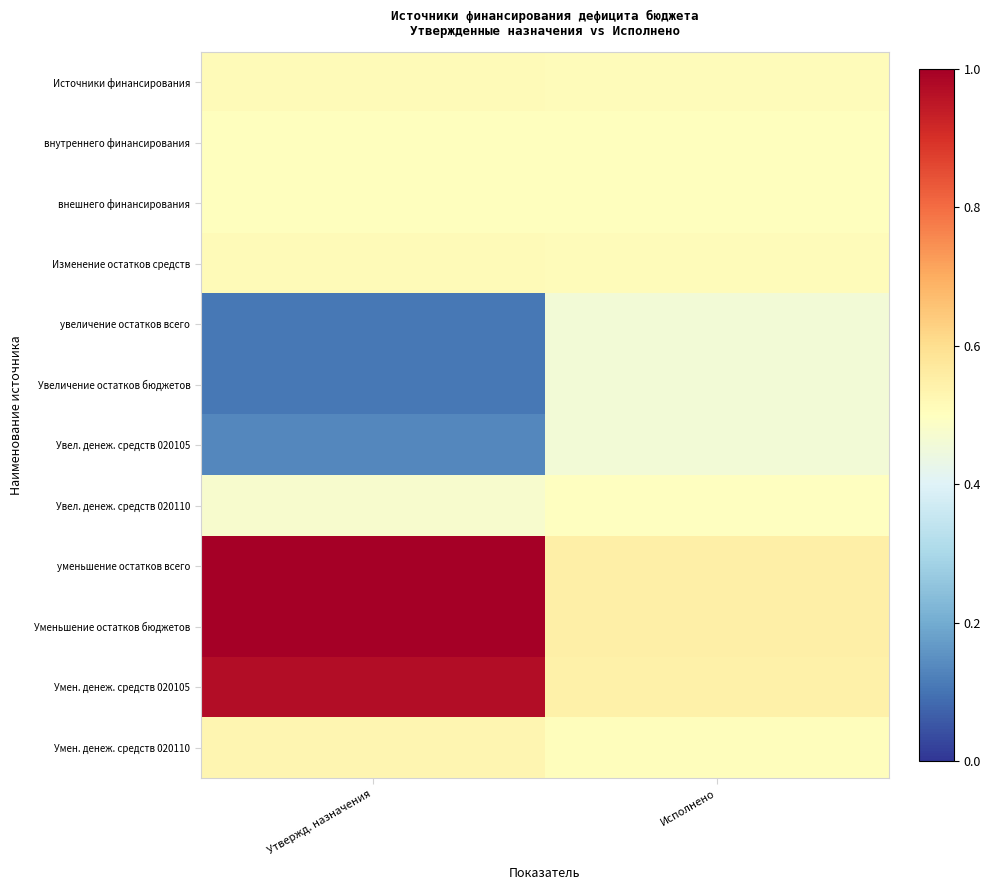

Which has a higher value, Утвержд. назначения or Исполнено?

Утвержд. назначения